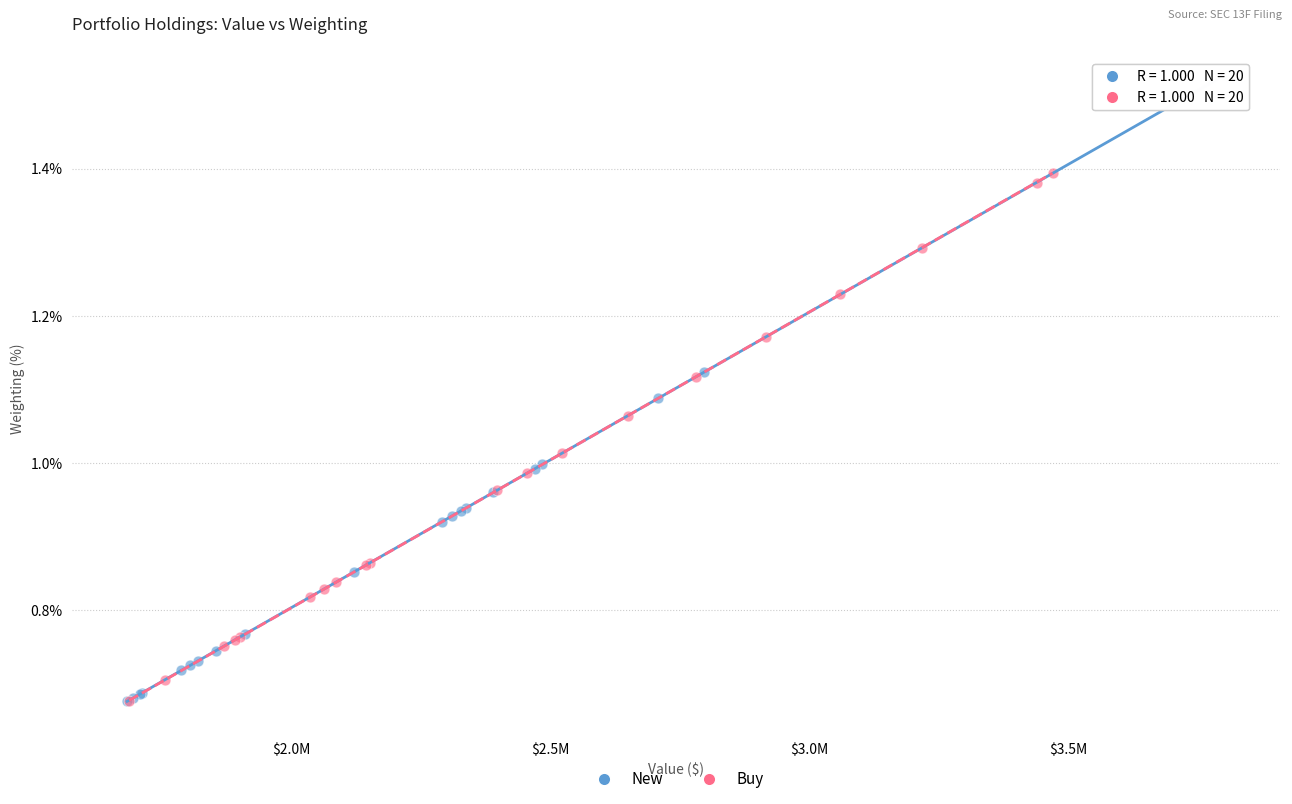

Which series contains the highest Y value?

New